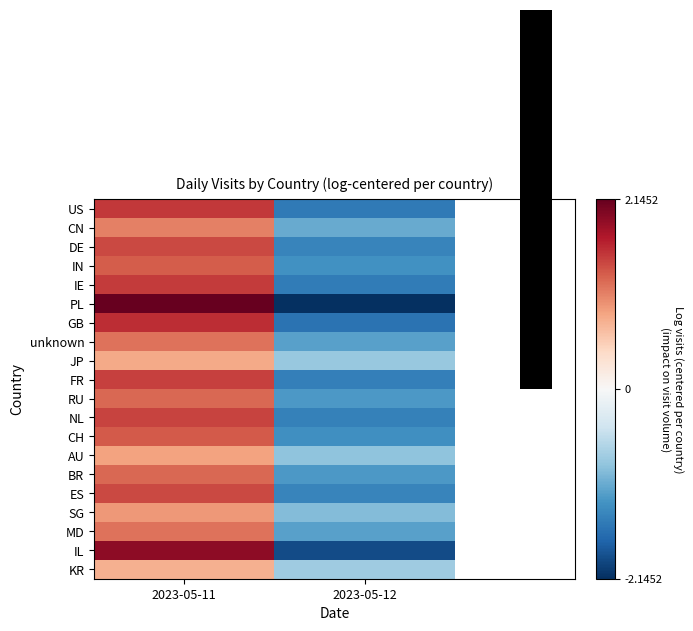

What is the highest value of the PL series?

2.1